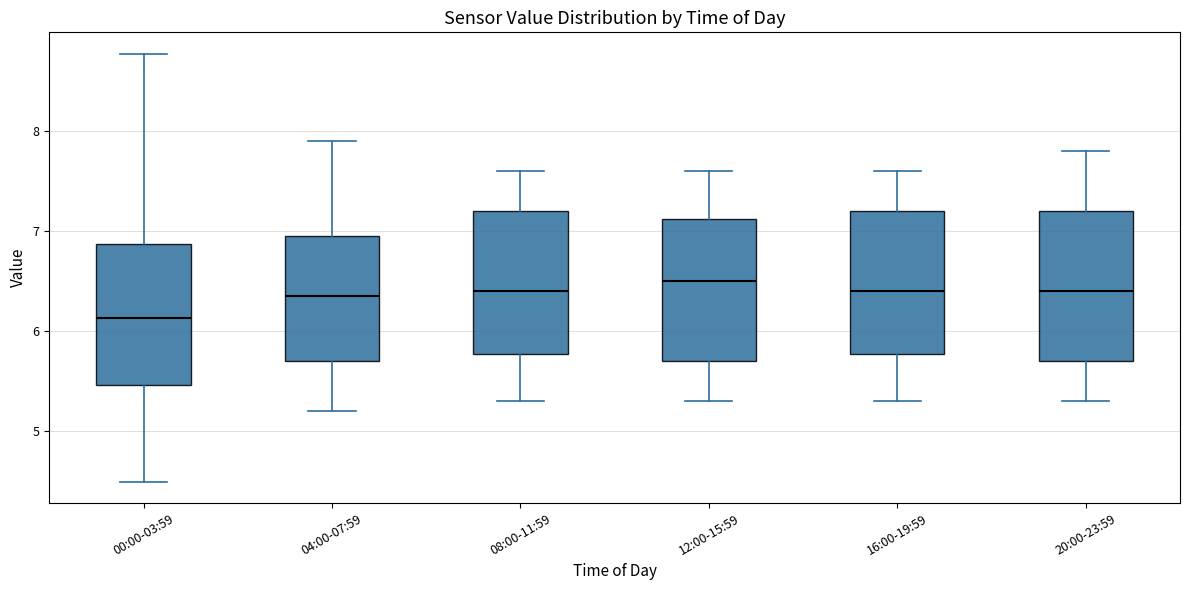

Reading left to right, read every box against the y-axis: the position of its median line, the range the box covers, and the ends of its whiskers. The values are not printed on the chart, so give them approximately, as read against the axis.

00:00-03:59: median 6.1, box 5.5 to 6.9, whiskers 4.5 to 8.8
04:00-07:59: median 6.4, box 5.7 to 7.0, whiskers 5.2 to 7.9
08:00-11:59: median 6.4, box 5.8 to 7.2, whiskers 5.3 to 7.6
12:00-15:59: median 6.5, box 5.7 to 7.1, whiskers 5.3 to 7.6
16:00-19:59: median 6.4, box 5.8 to 7.2, whiskers 5.3 to 7.6
20:00-23:59: median 6.4, box 5.7 to 7.2, whiskers 5.3 to 7.8